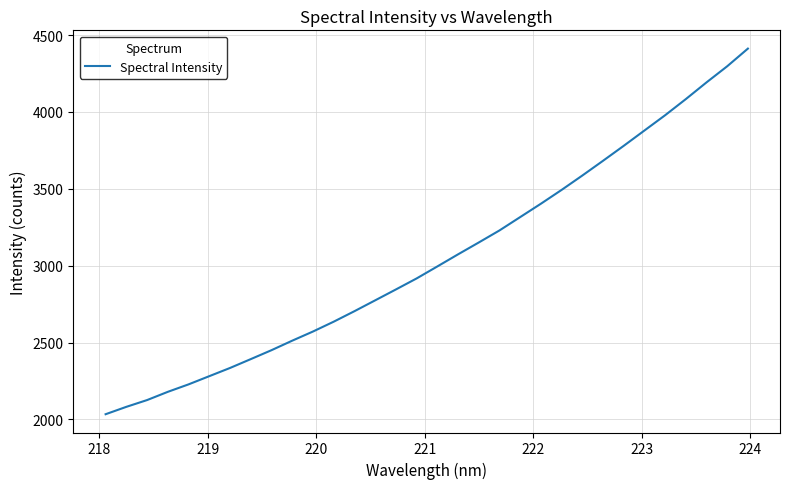

What is the difference between the maximum and minimum values?

2378.0